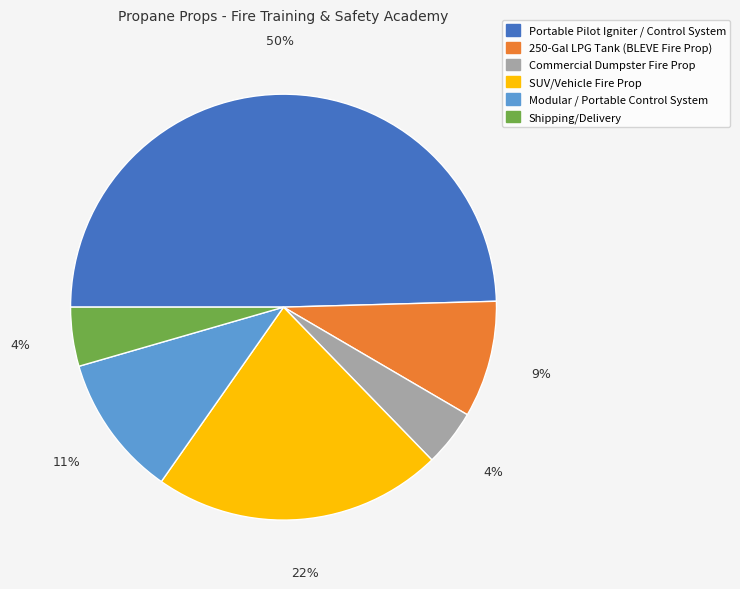

What percentage is the Portable Pilot Igniter / Control System slice, to the nearest percent?

50%